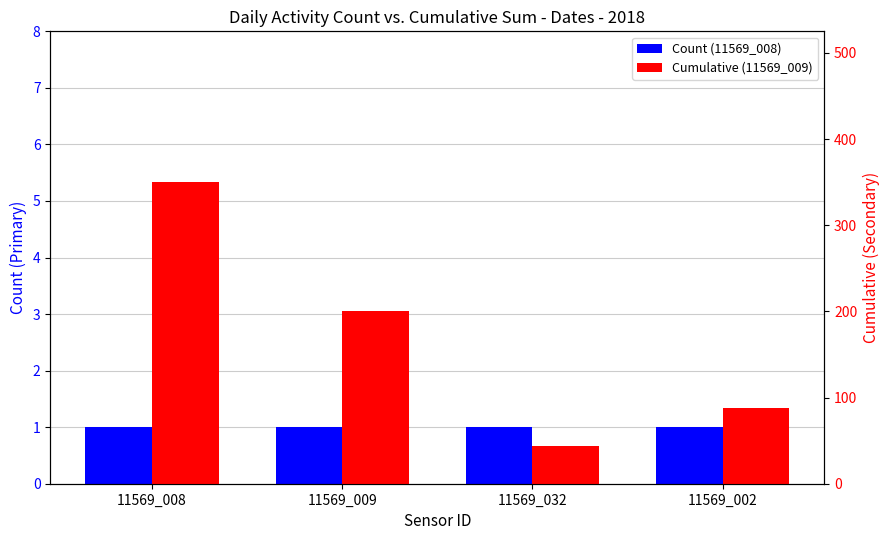

Which has a higher value, 11569_002 or 11569_009?

11569_002